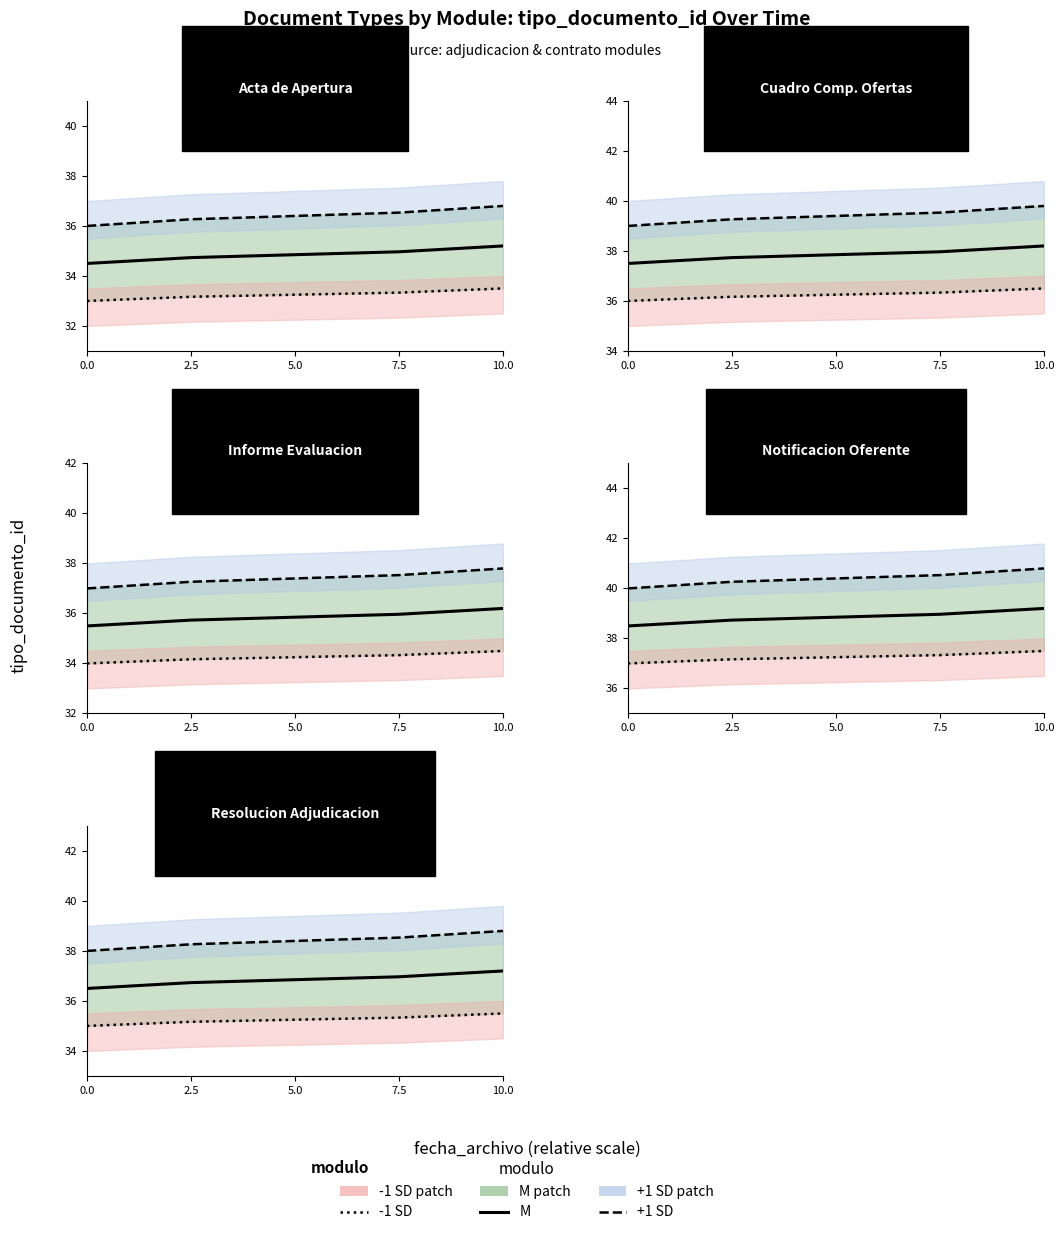

How many lines are shown in the chart?

3